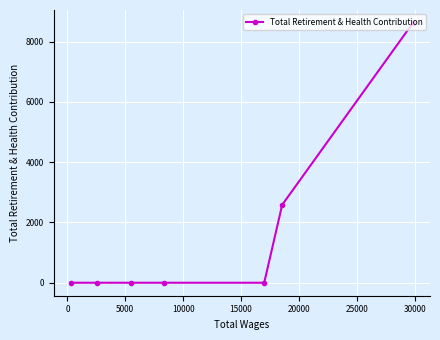

What is the maximum value shown in the chart?

8621